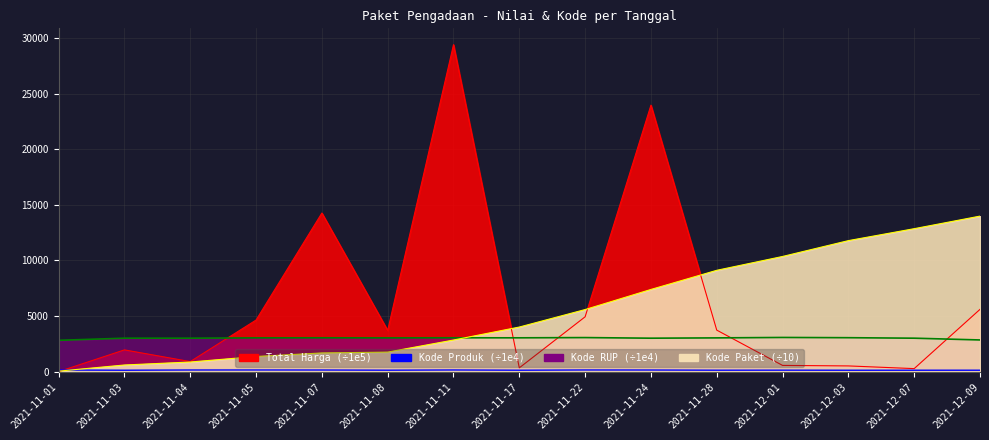

Is it true that Total Harga equals 29390.1 at 2021-11-11?

True